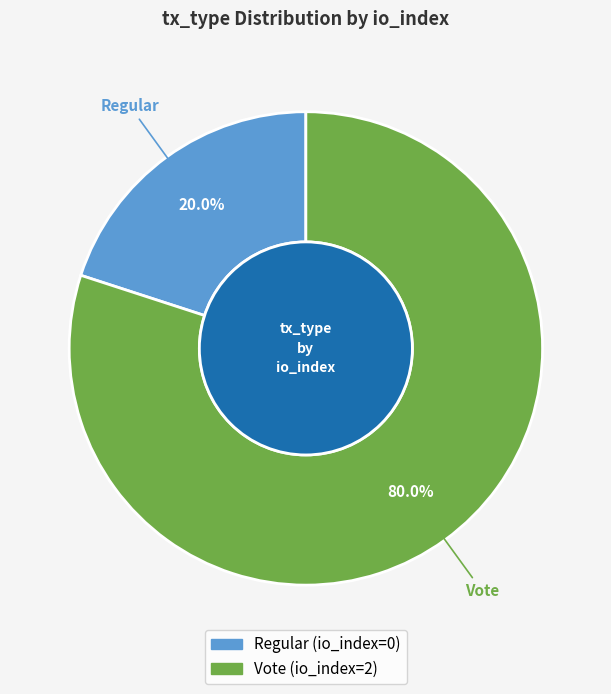

Rank the categories by value from highest to lowest.

Vote, Regular